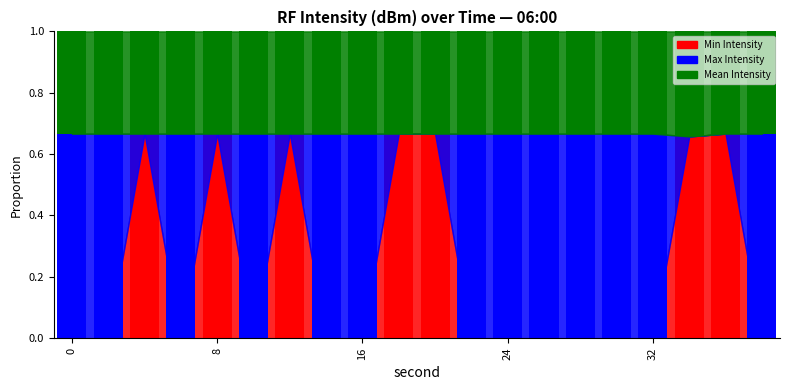

Are the bars grouped side by side (vs. stacked)?

No